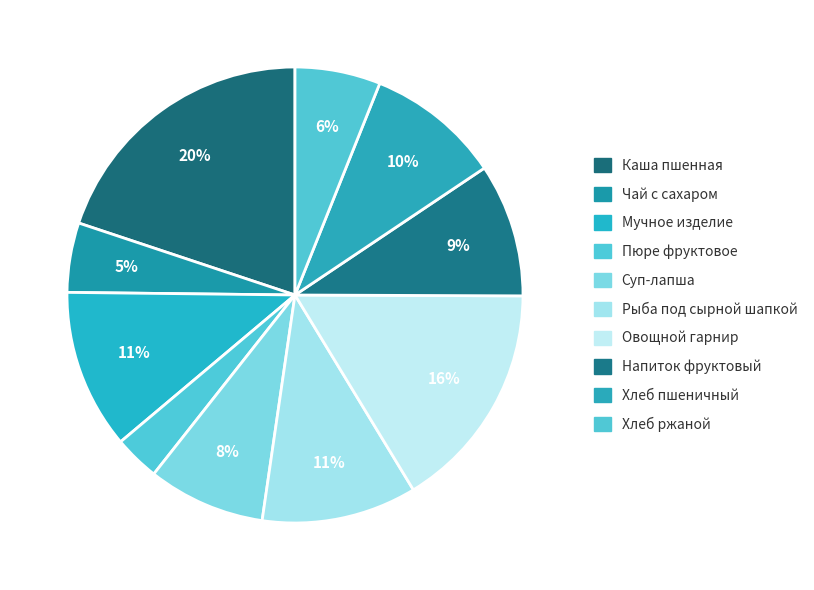

Count the number of slices in the pie.

10